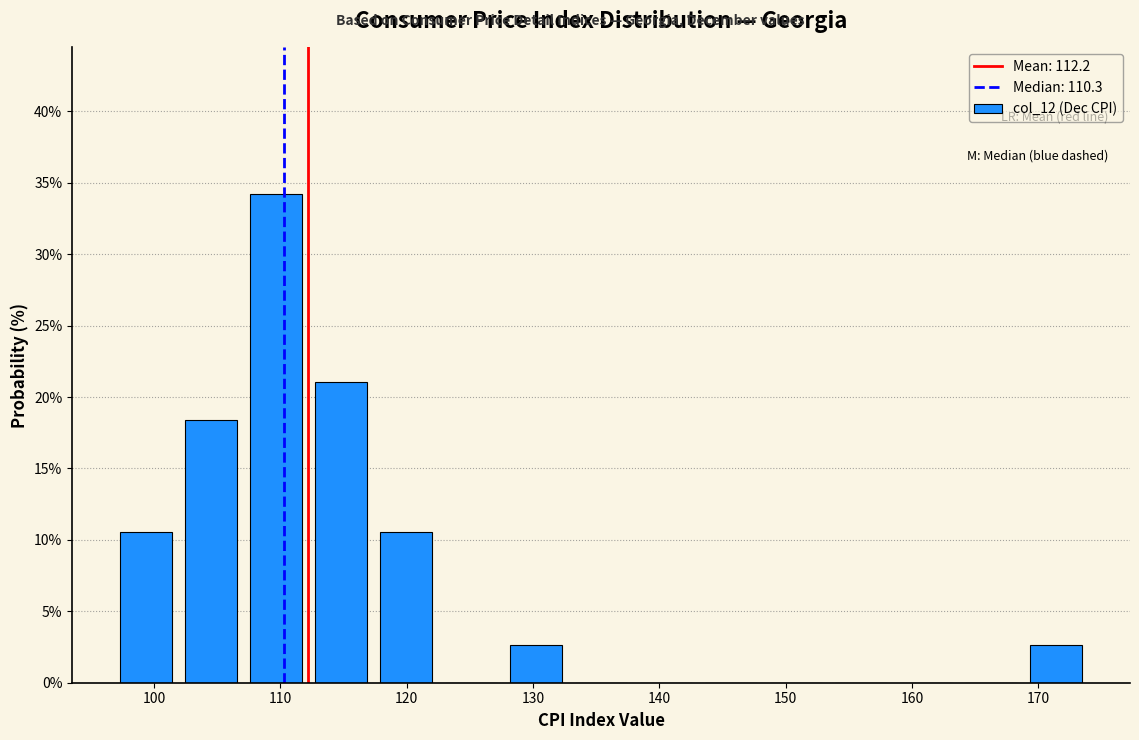

Over which range of the x-axis is the bar tallest?

107 to 112